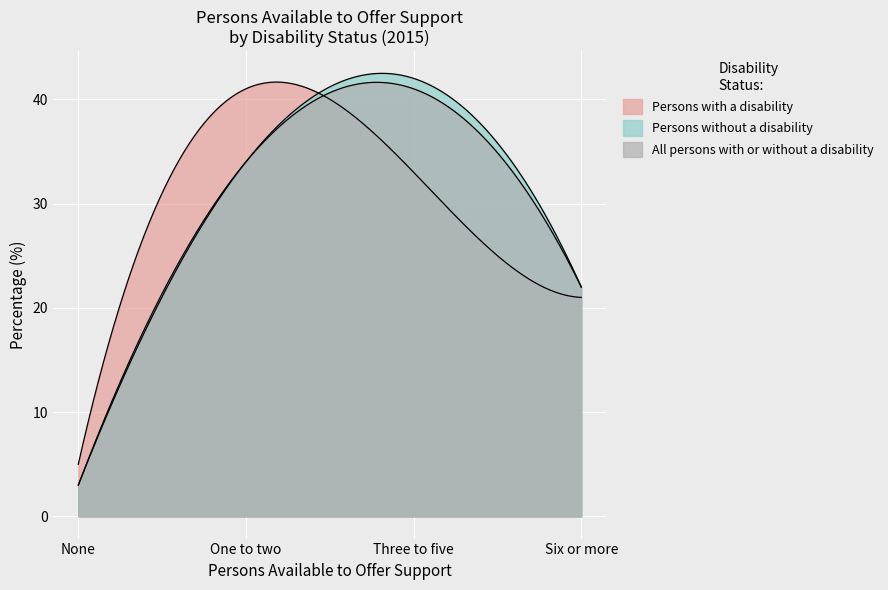

True or false: Persons without a disability has a value of 10 at One to two.

False